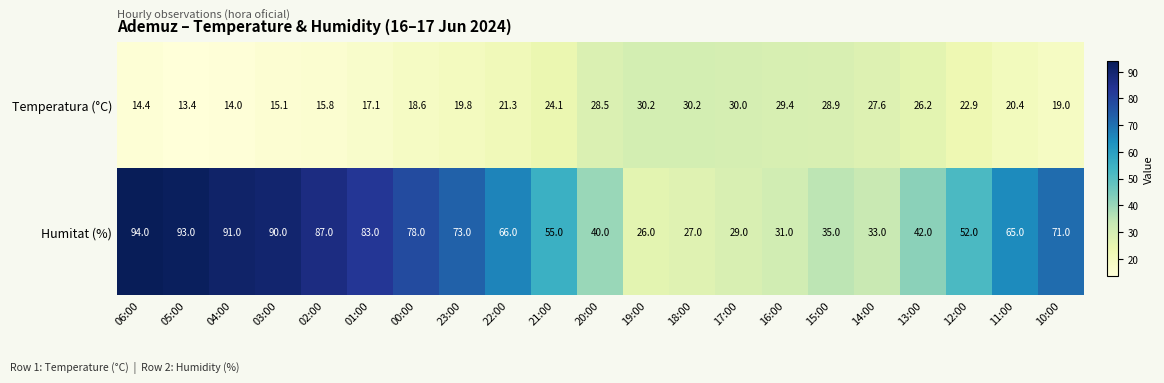

What is the smallest value displayed?

13.4